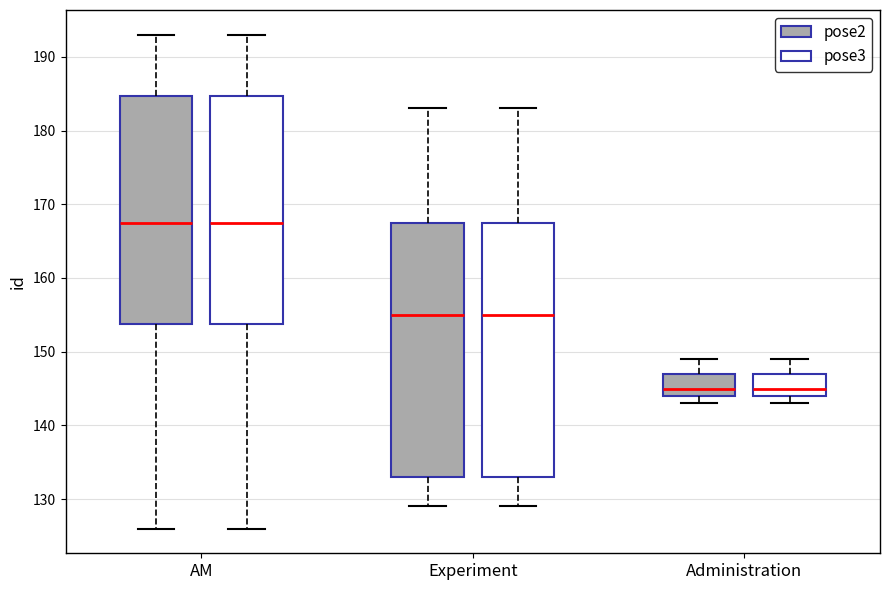

Where is the lower edge of the box for Experiment (pose2) on the y-axis? The values are not printed on the chart, so give them approximately, as read against the axis.

133